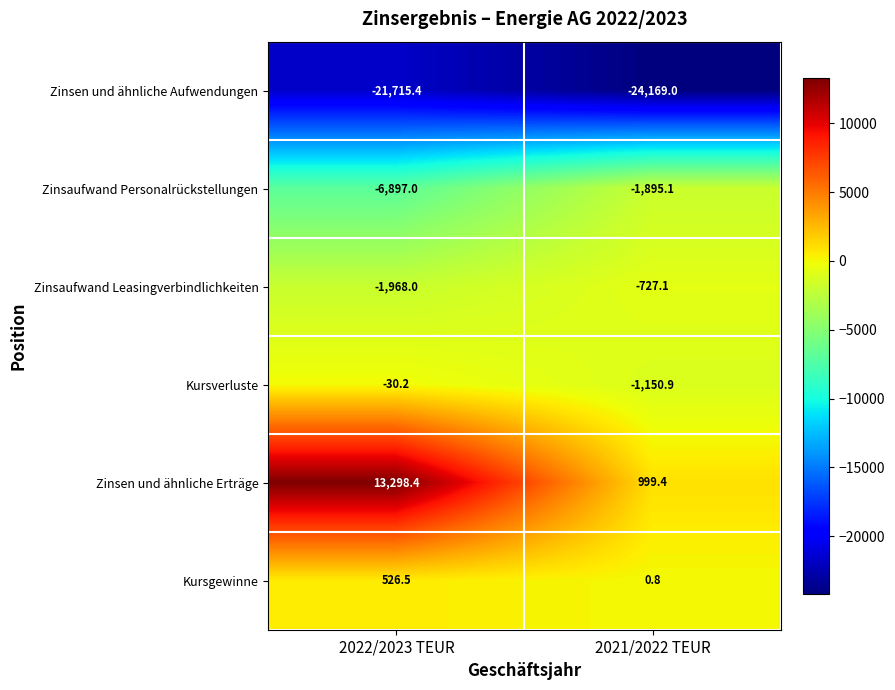

How many series are shown in this chart?

6